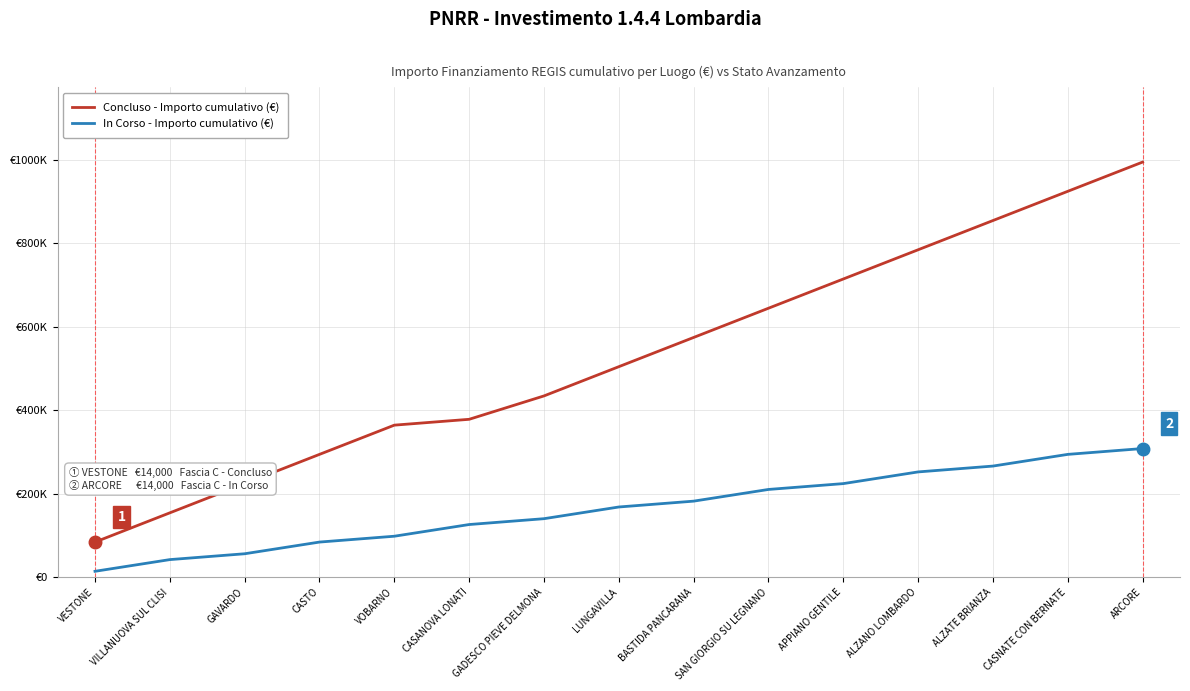

What position from the right is ALZATE BRIANZA?

3